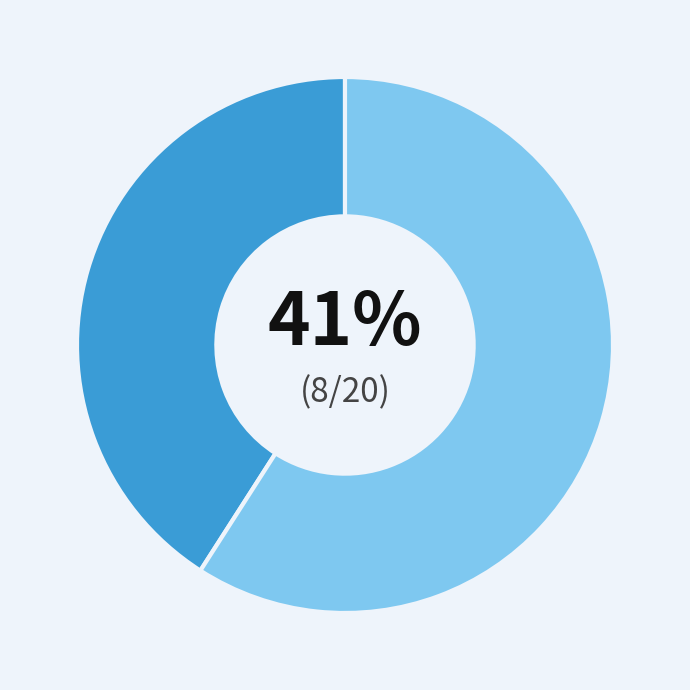

Is there any slice that represents more than half of the pie?

Yes